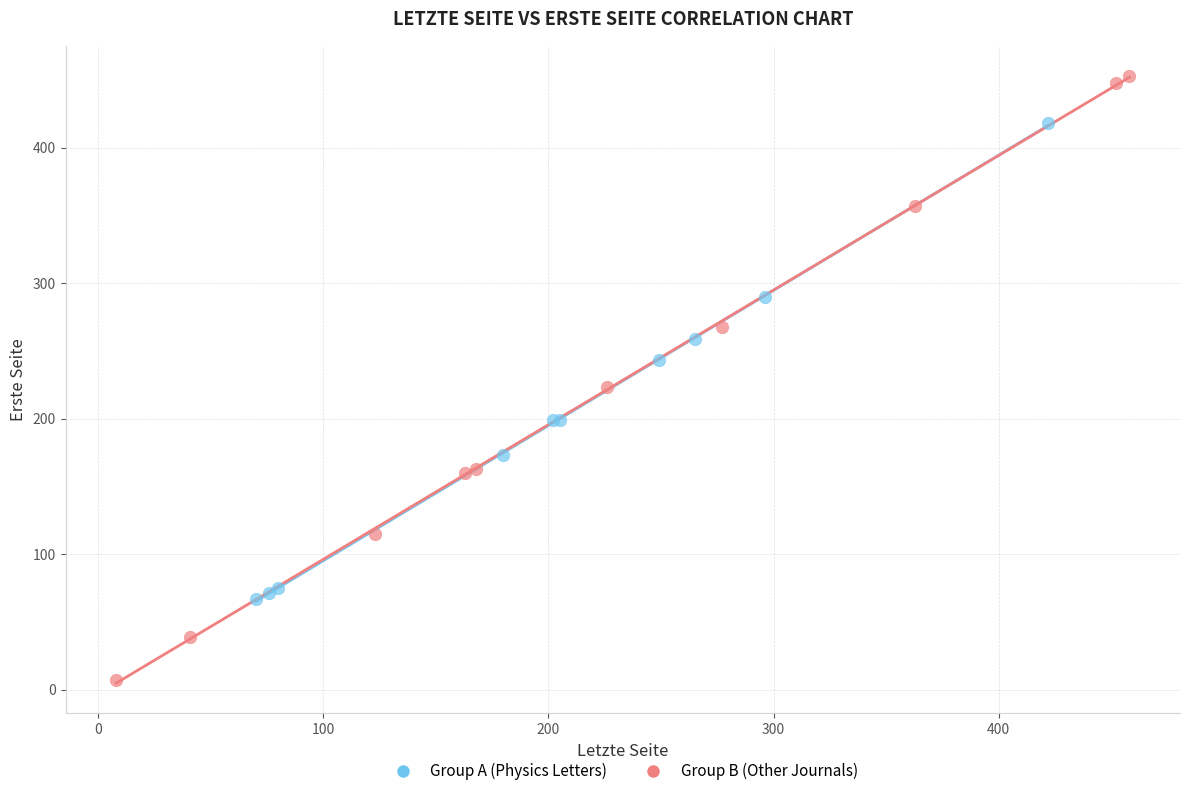

Which series has the widest spread of Y values?

Group B (Other Journals)